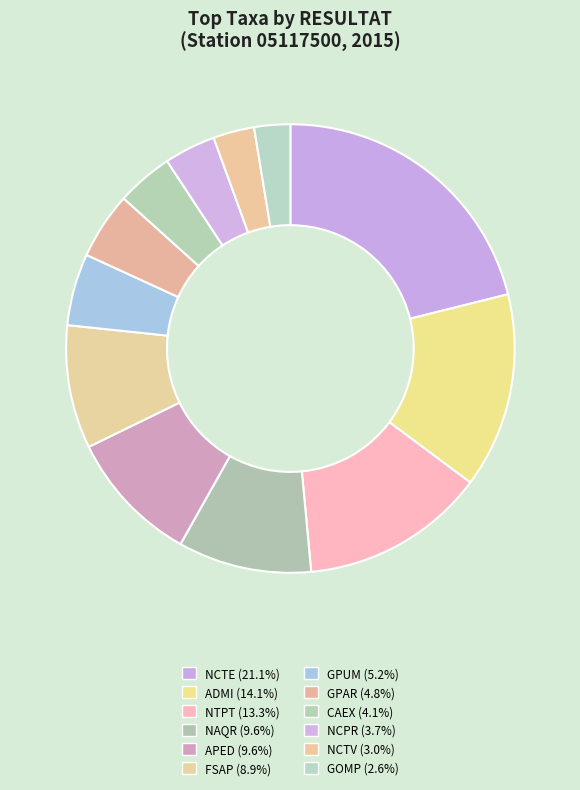

Which has a higher value, GPAR or APED?

APED